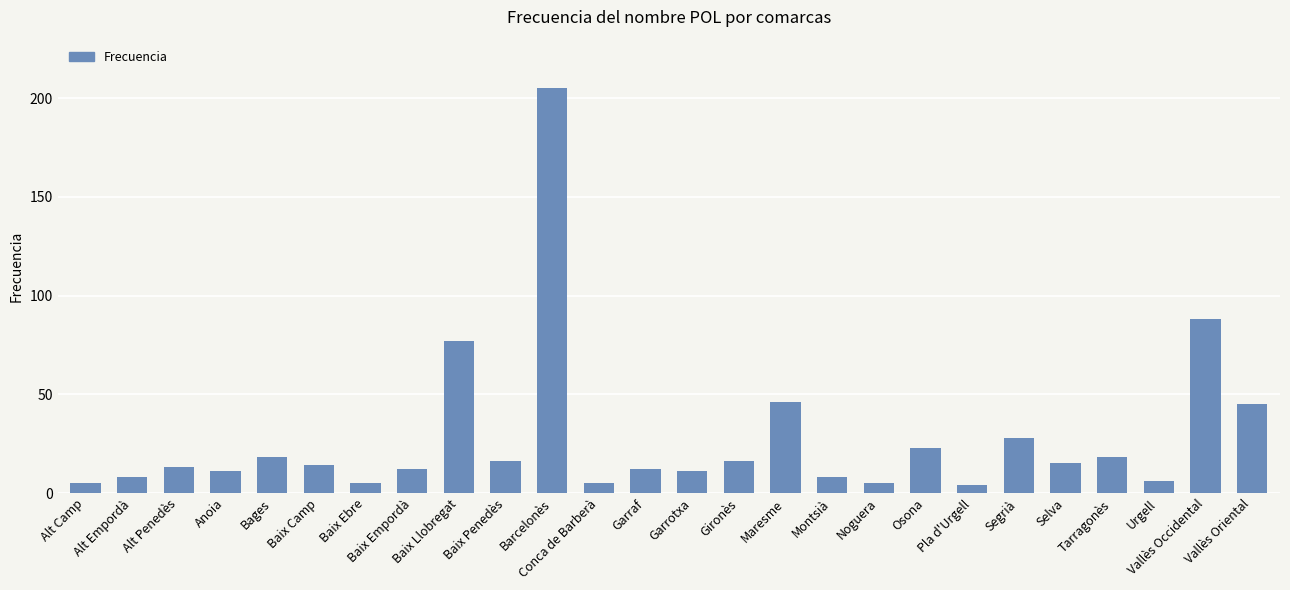

What is the sum of all values?

714